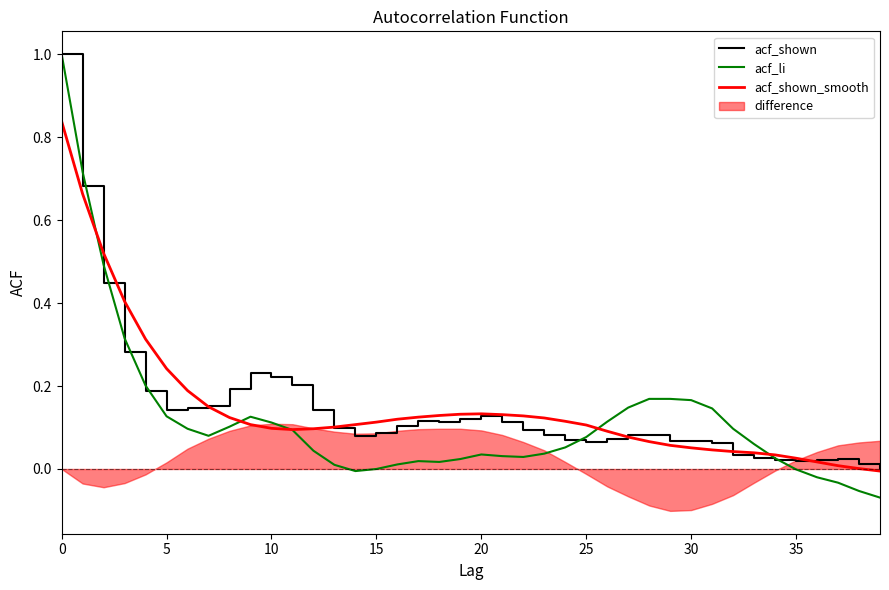

Is it true that acf_shown_smooth equals 0.1 at 30?

True